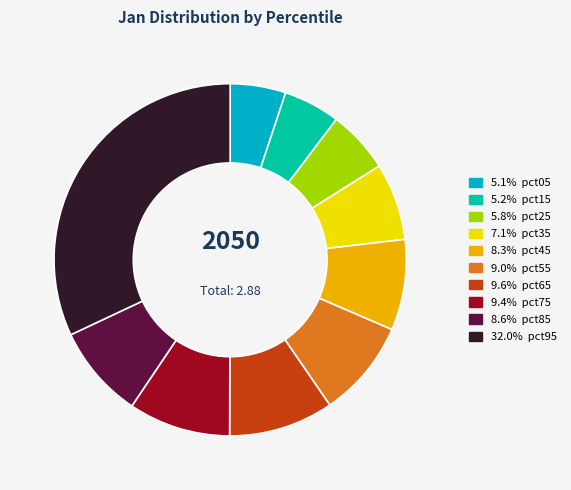

Is there a majority slice in this chart?

No